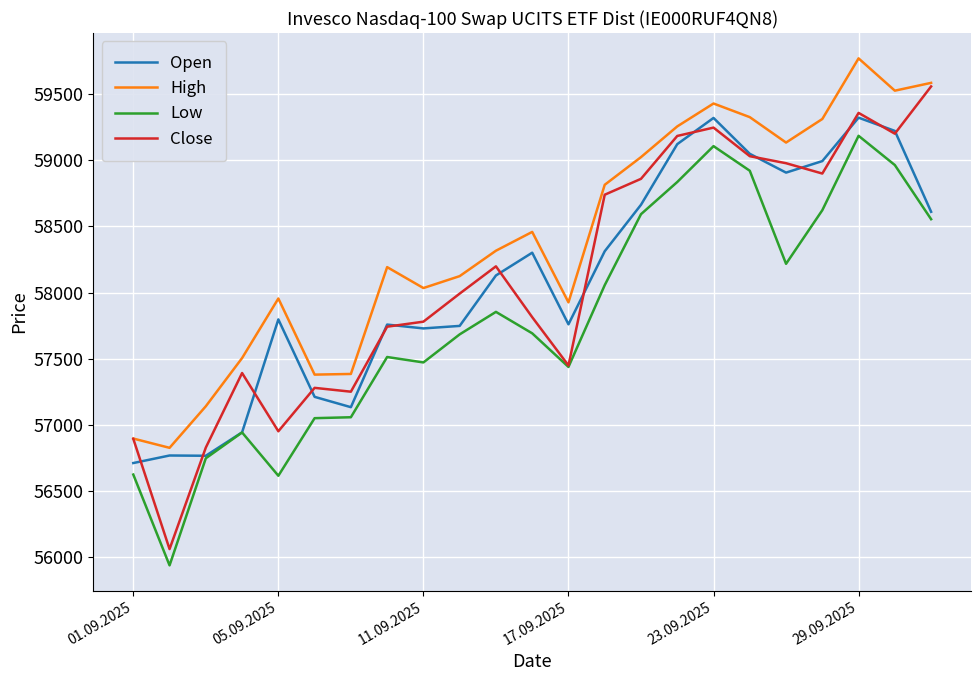

What is the sum of all Close values?

1336683